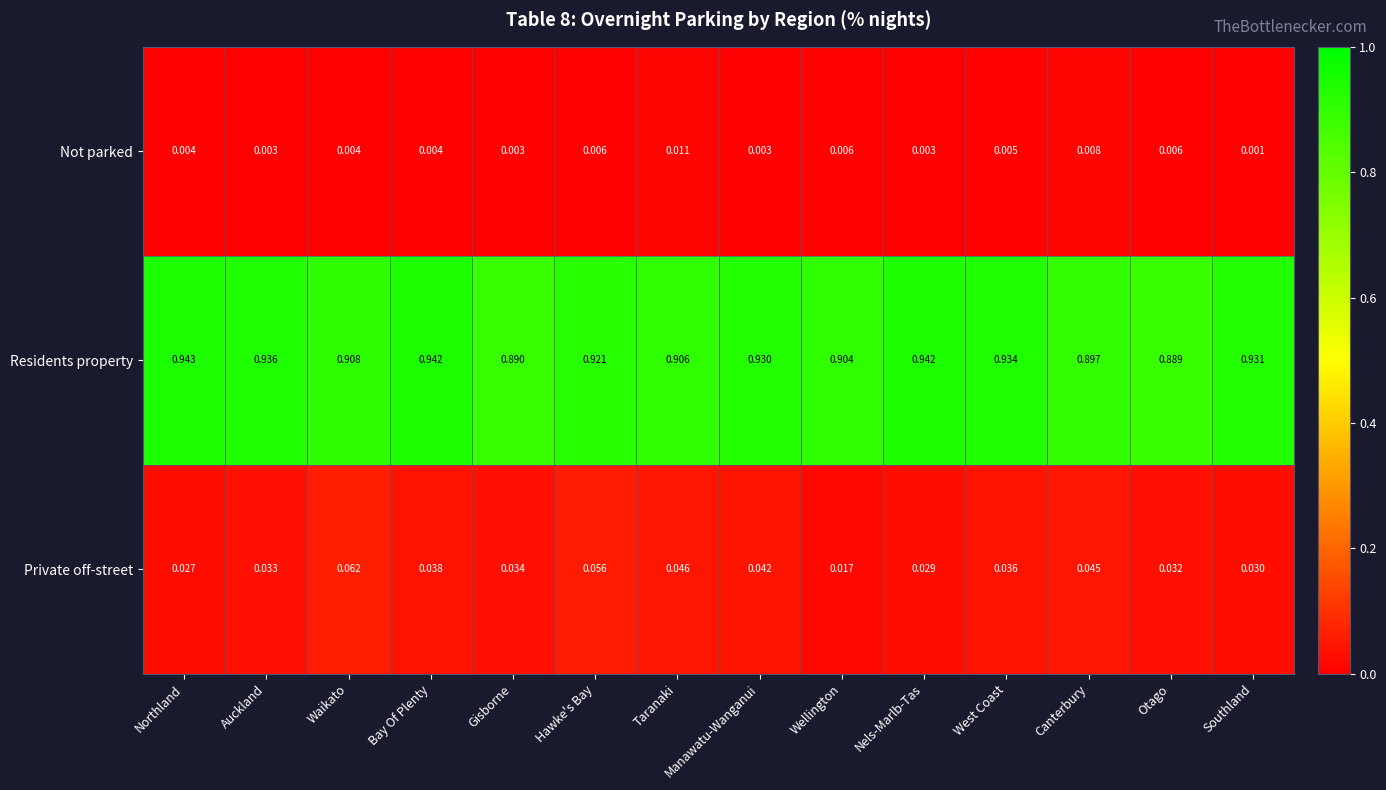

List the labels in order of Private off-street value, largest first.

Waikato, Hawke's Bay, Taranaki, Canterbury, Manawatu-Wanganui, Bay Of Plenty, West Coast, Gisborne, Auckland, Otago, Southland, Nels-Marlb-Tas, Northland, Wellington